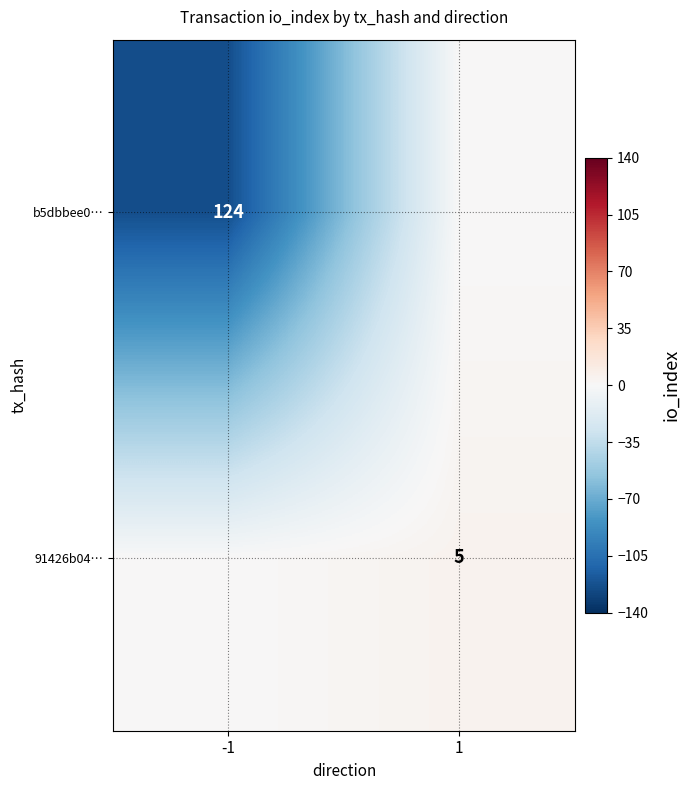

How many distinct data groups are displayed?

2